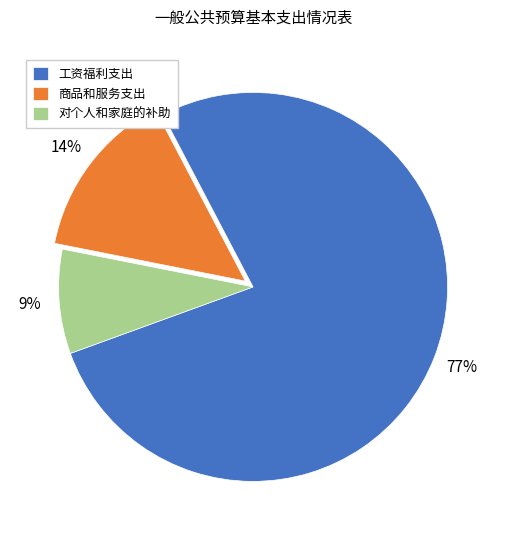

Combined, do 商品和服务支出 and 对个人和家庭的补助 account for over 50%?

No